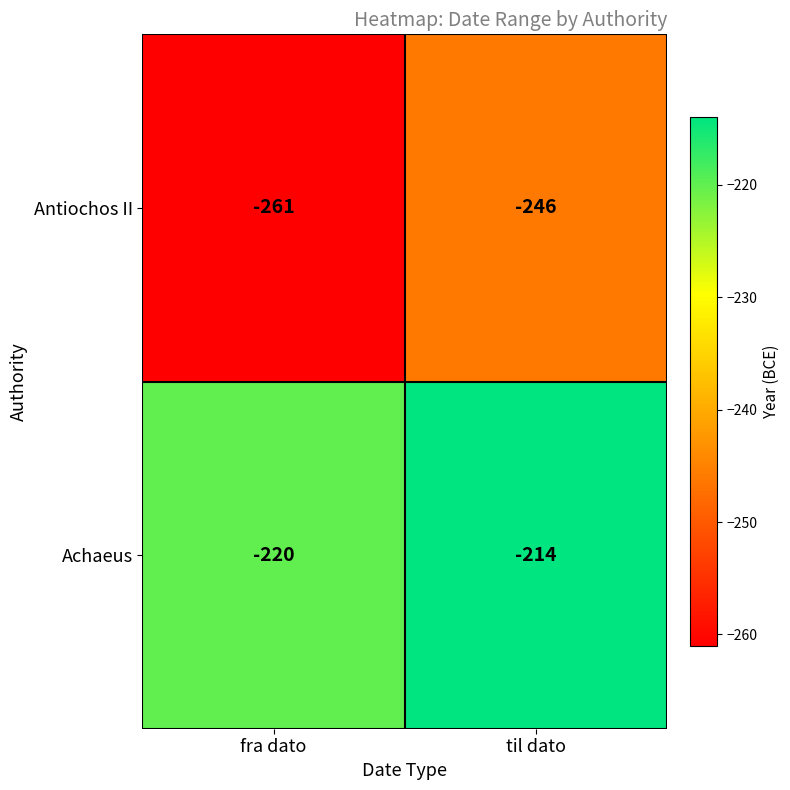

What is the average value of the Achaeus series?

-217